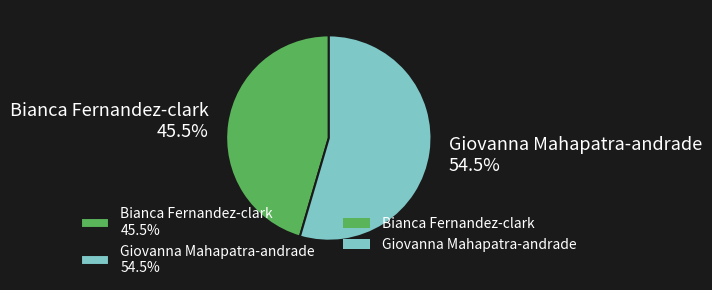

How many slices are in this pie chart?

2